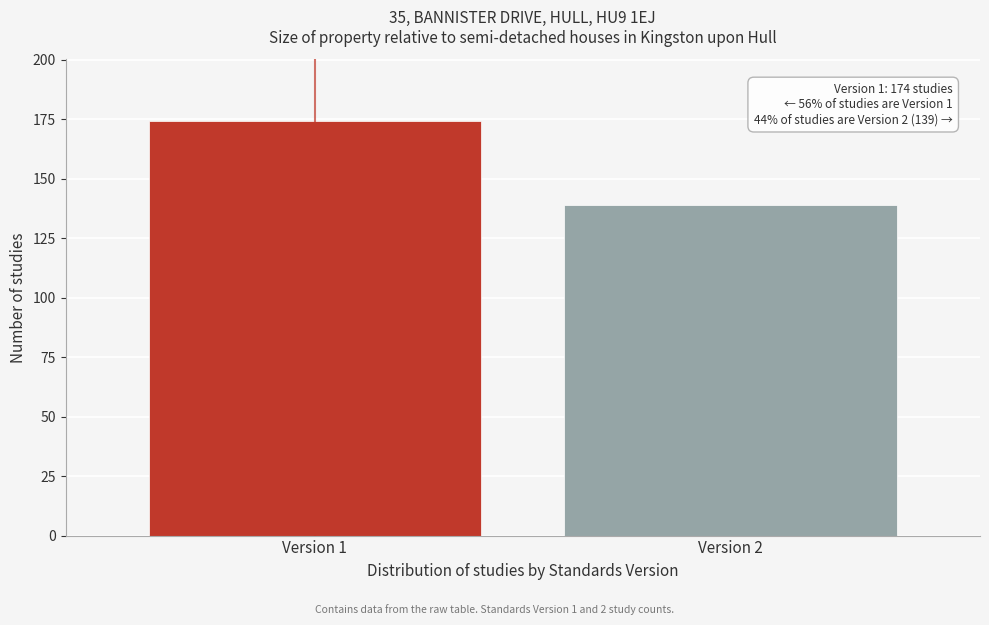

Reading left to right, transcribe all the data shown in this chart.

174	139